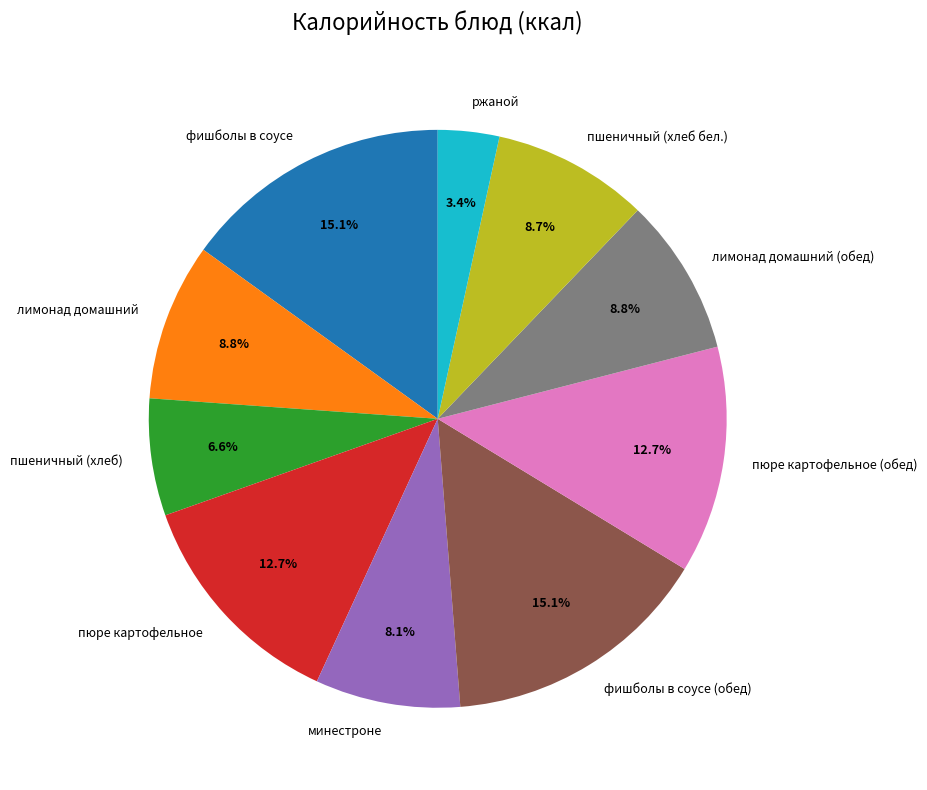

Count the number of slices in the pie.

10